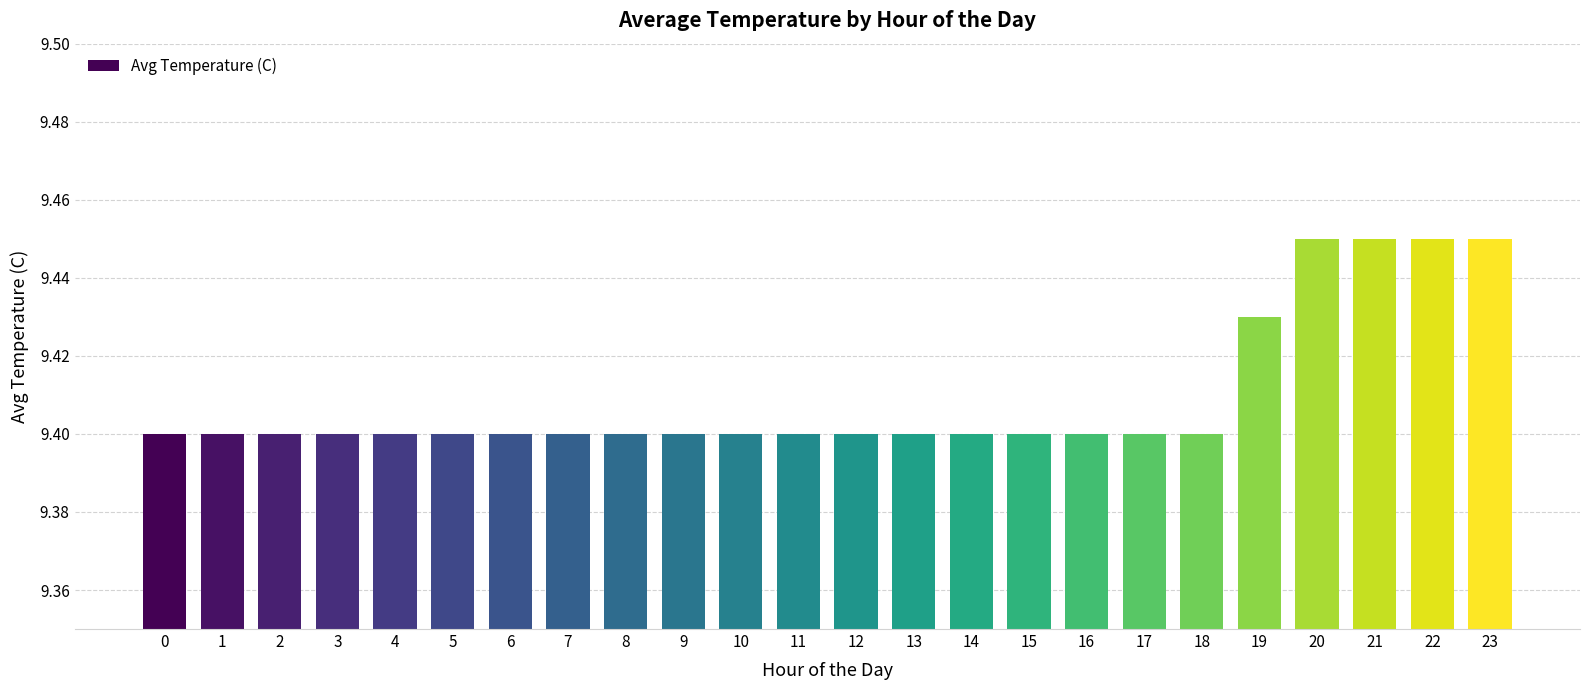

Is it true that the value at 19 is 9.4?

True